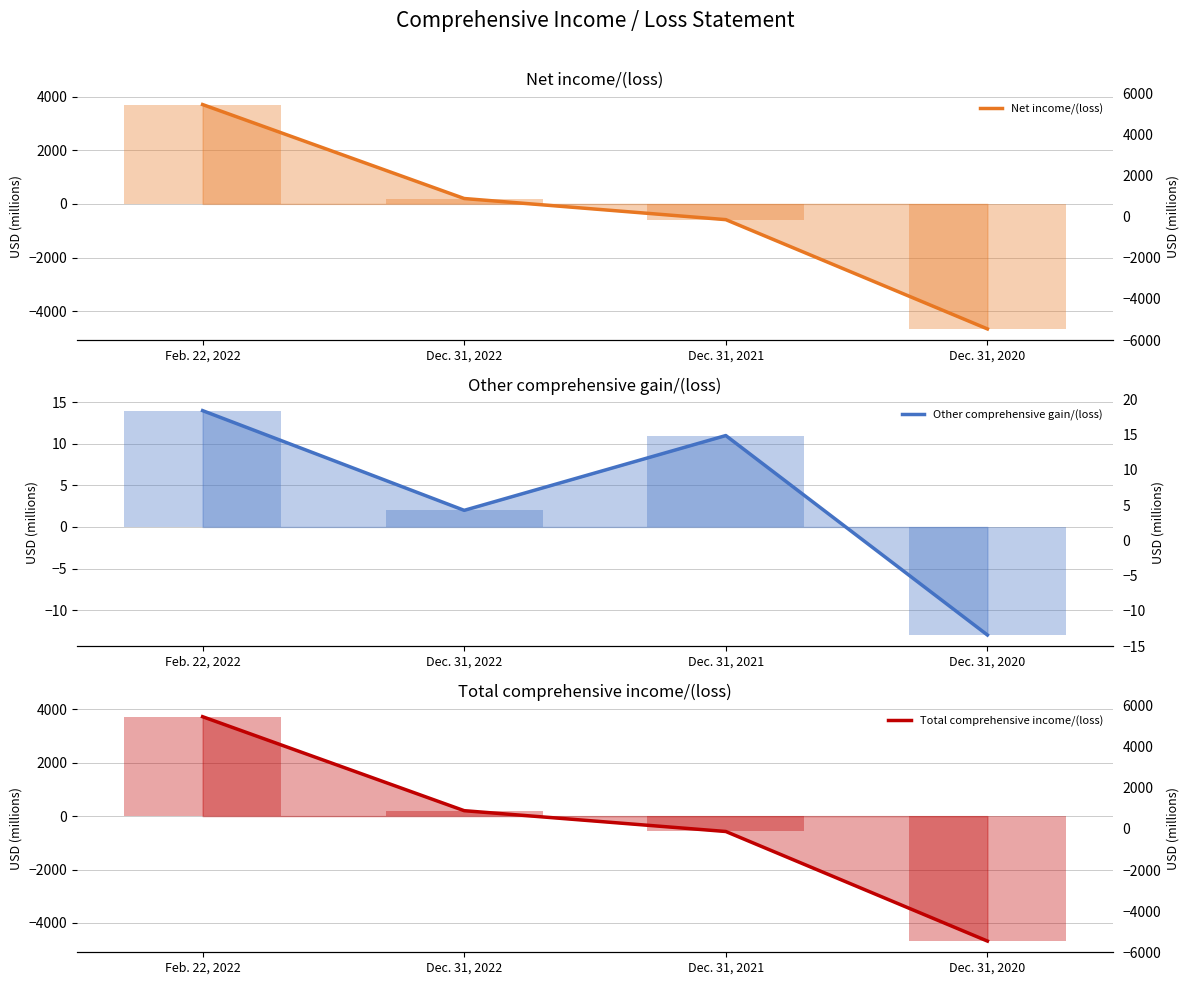

What is the spread (max minus min) of values at Dec. 31, 2020?

4663